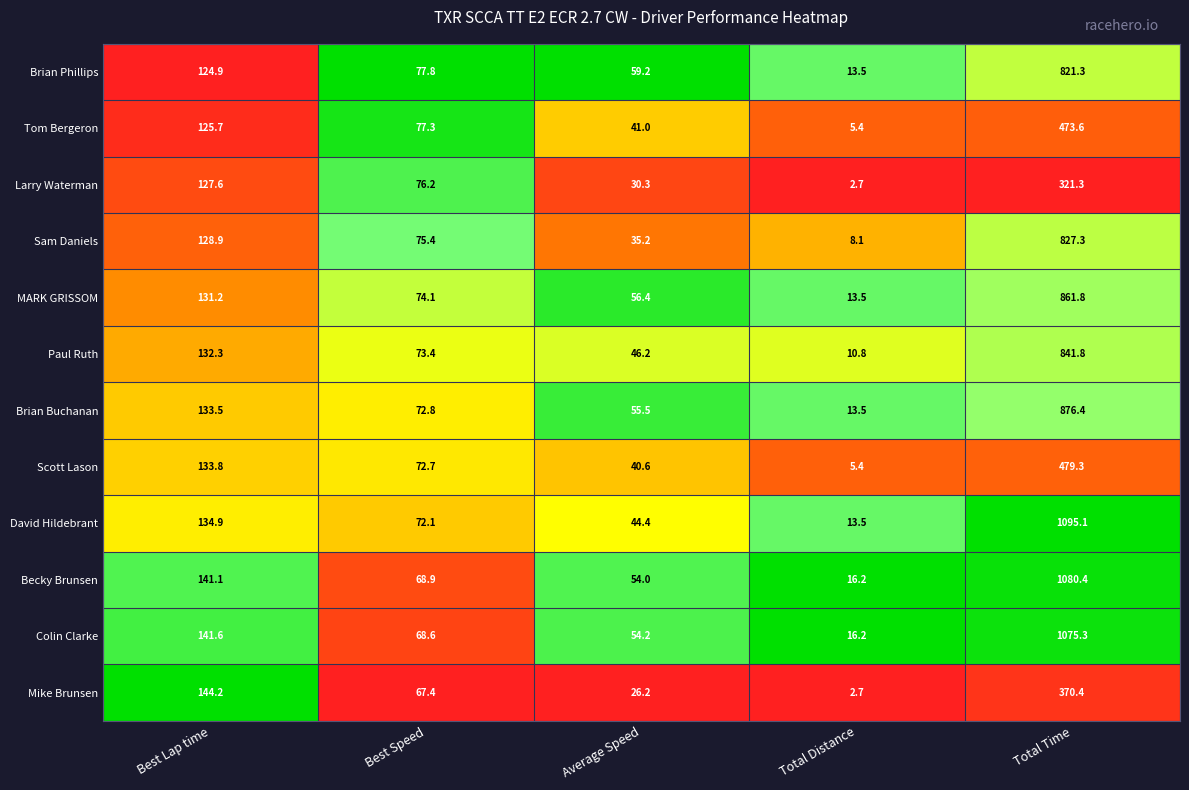

What is the difference between the highest and lowest values at Best Lap time?

19.3